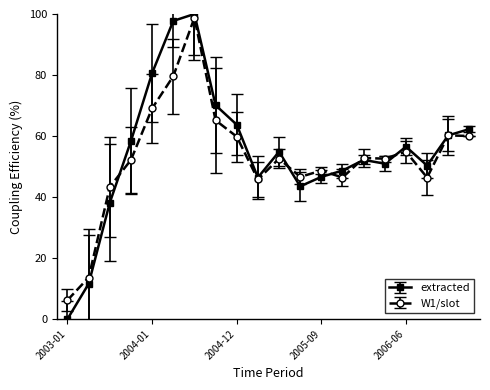

True or false: extracted has more than 2 points higher than both neighbors.

True